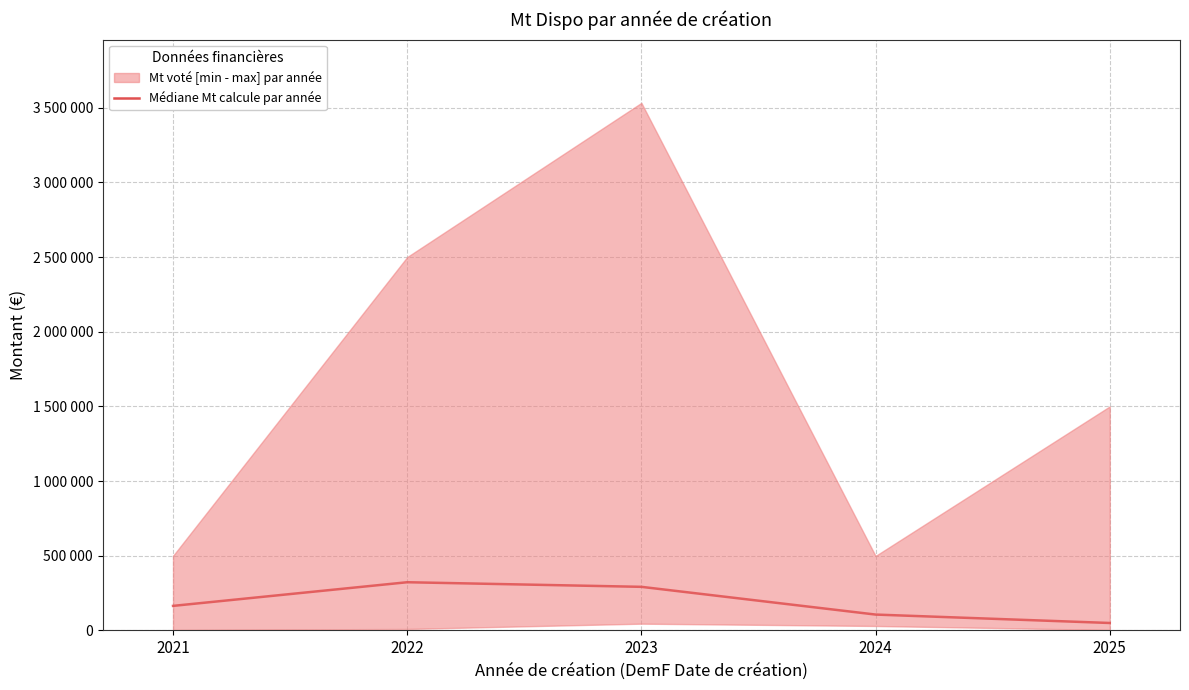

Rank the categories by value from highest to lowest.

2022, 2023, 2021, 2024, 2025